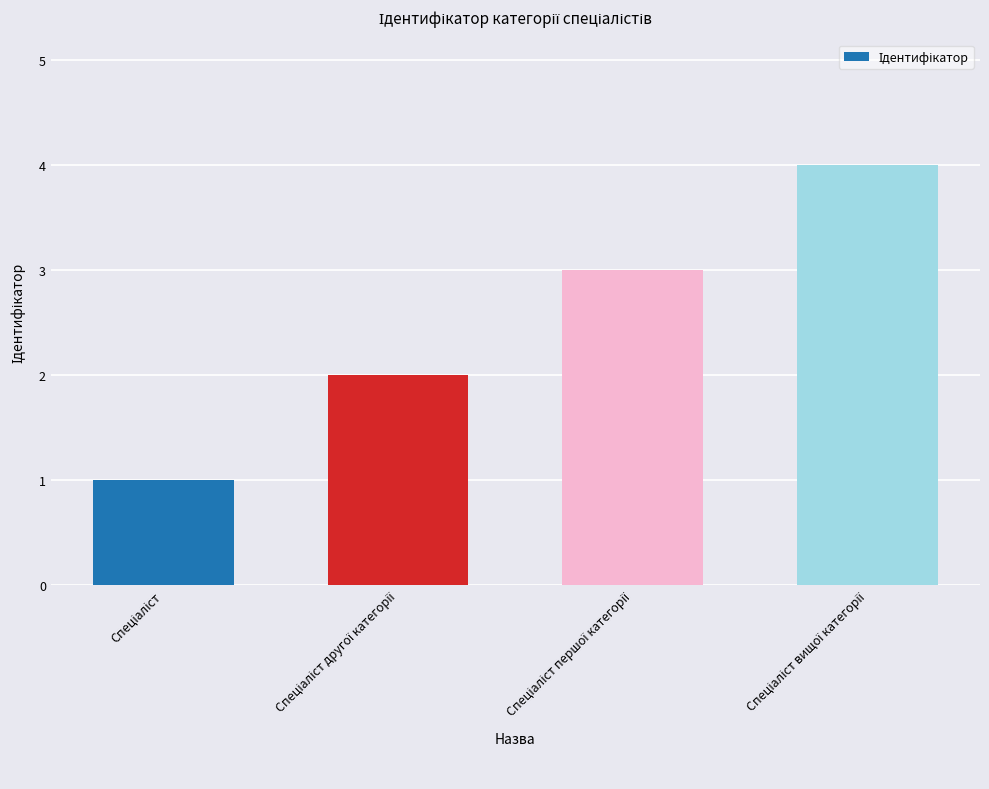

What is the sum of all values?

10